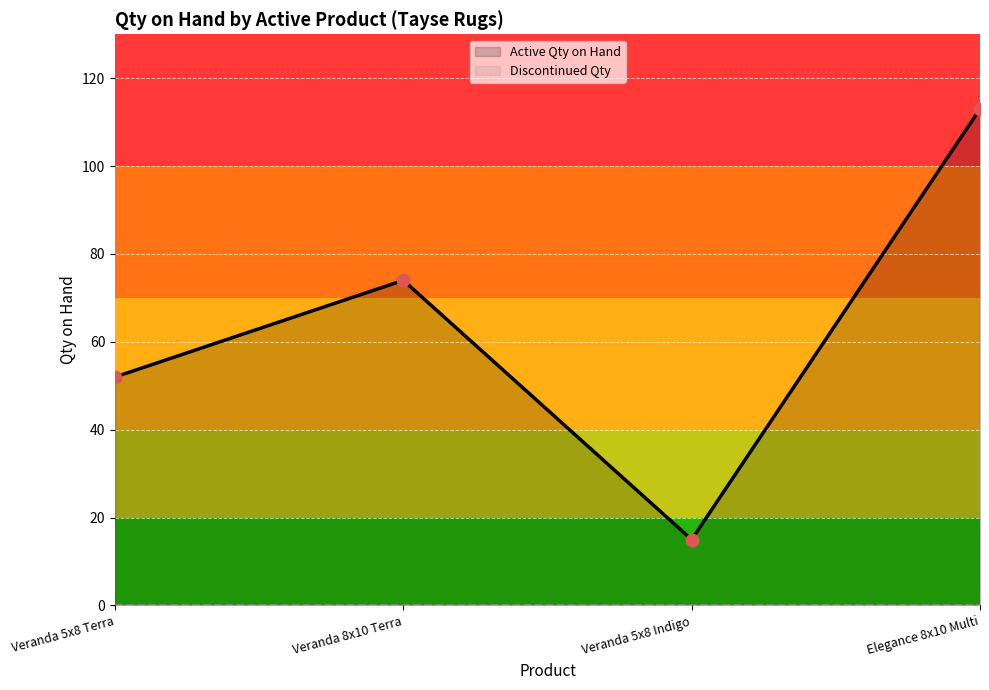

Which series has the widest spread of Y values?

Active